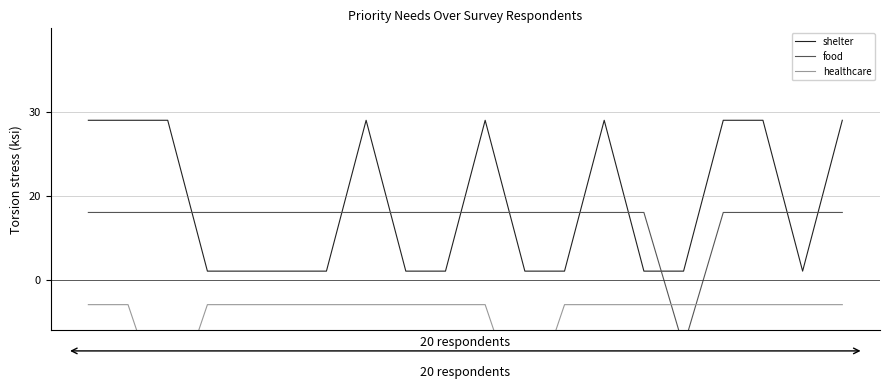

Which series has the largest range (max minus min)?

priority_needs/shelter